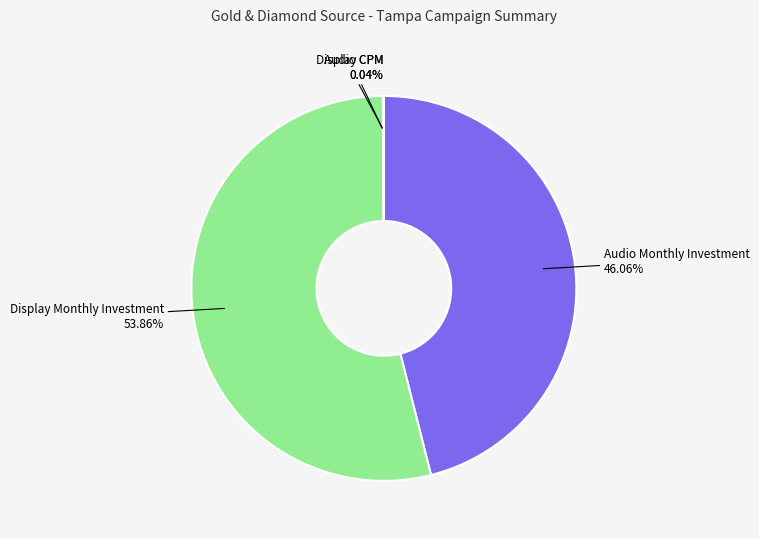

Approximately how many times larger is the value at Audio Monthly Investment compared to Display Monthly Investment?

0.9